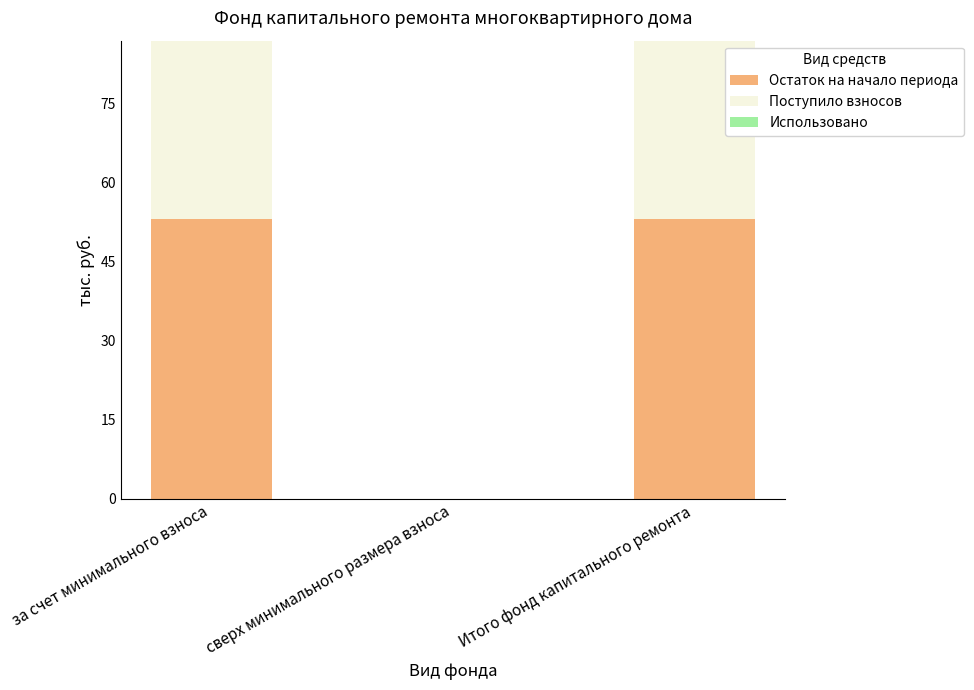

What is the sum of all Остаток на начало периода values?

106.3